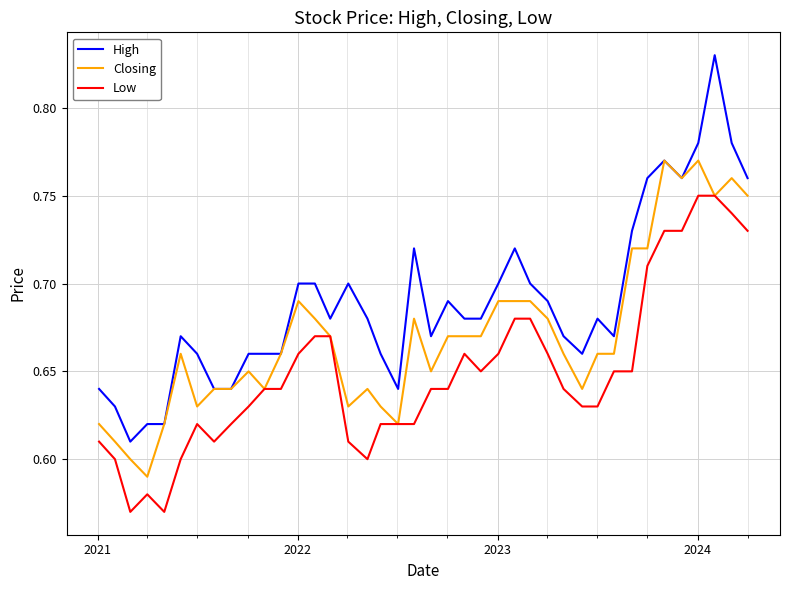

Rank the series by their average value, from lowest to highest.

Low, Closing, High